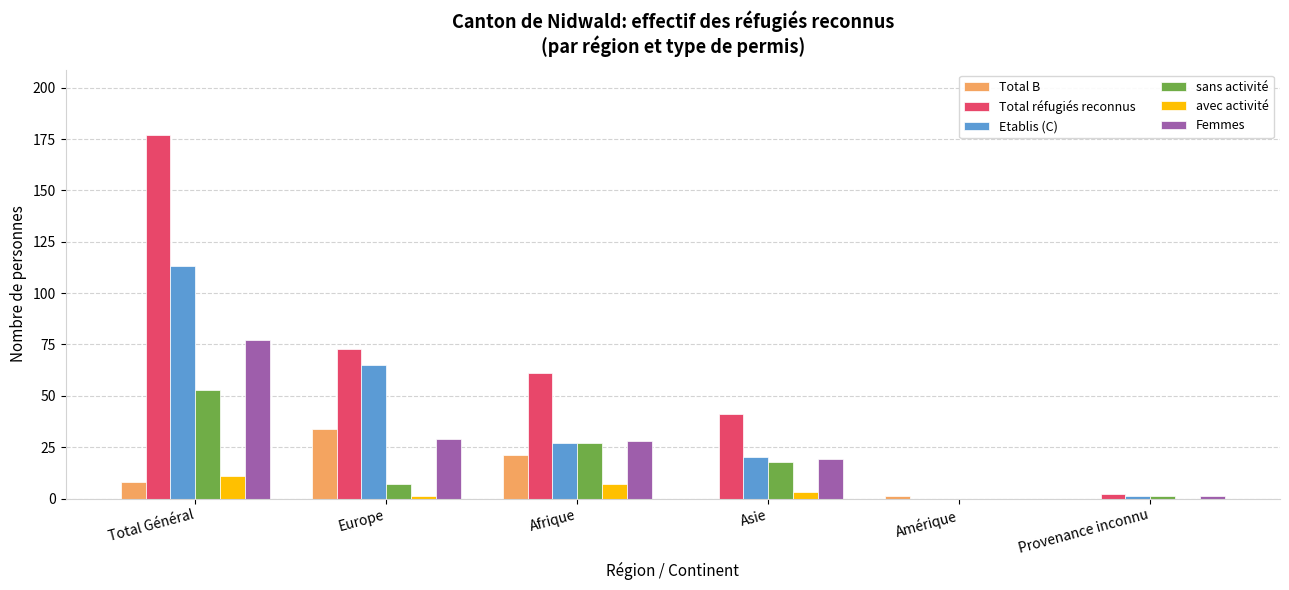

Does the chart contain stacked bars?

No